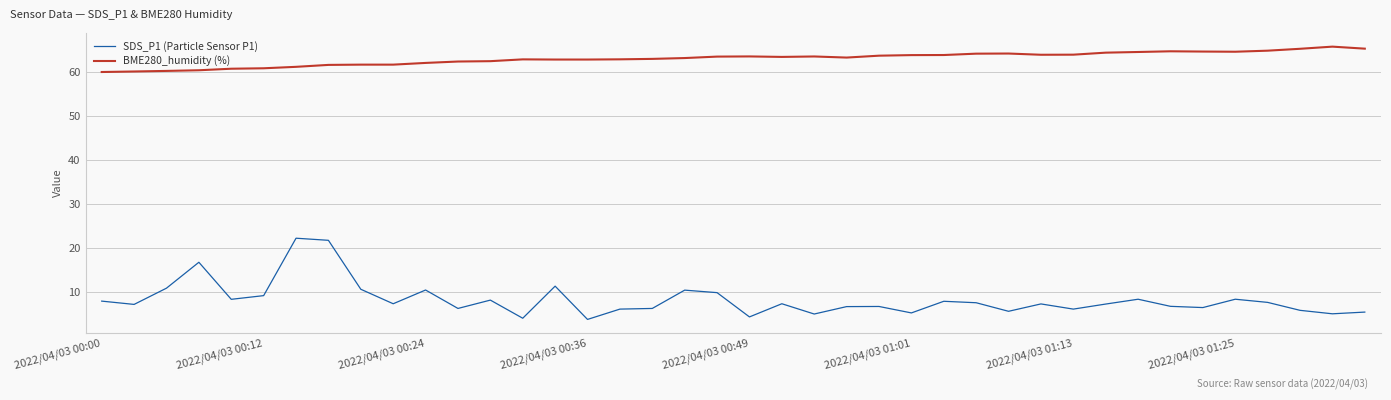

What is the minimum value for BME280_humidity (%)?

60.0